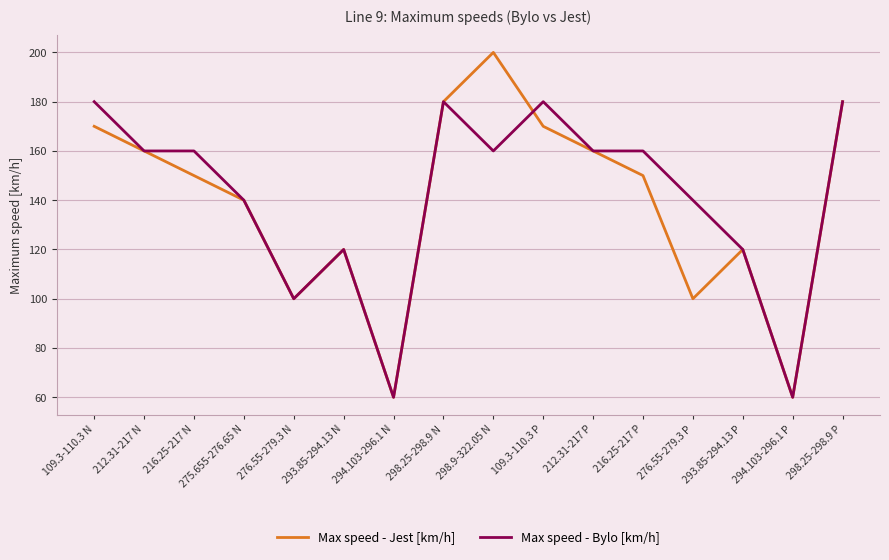

Which series has the largest total across all categories?

Max speed - Bylo [km/h]